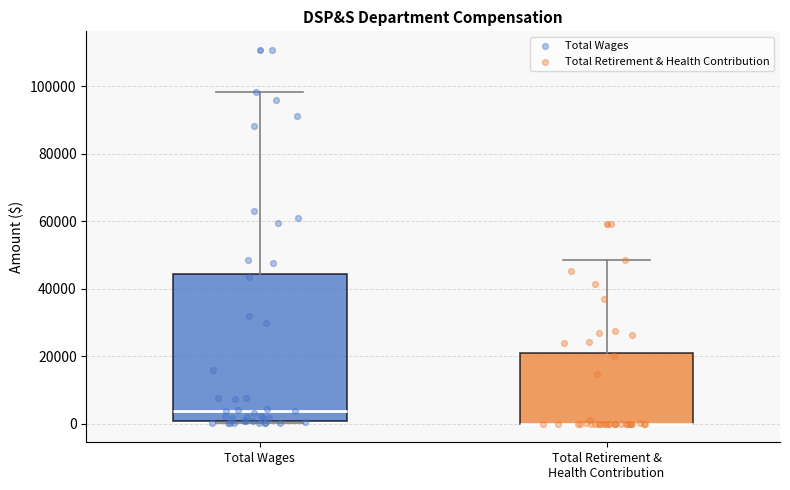

Reading left to right, transcribe this box plot: for each box, give where its median line is, the range the box spans, and where its two whiskers end, as read against the y-axis. The values are not printed on the chart, so give them approximately, as read against the axis.

Total Wages: median 4000, box 0 to 44000, whiskers 0 to 98000
Total Retirement & Health Contribution: median 0 (drawn on the box's lower edge), box 0 to 20000, whiskers 0 to 48000